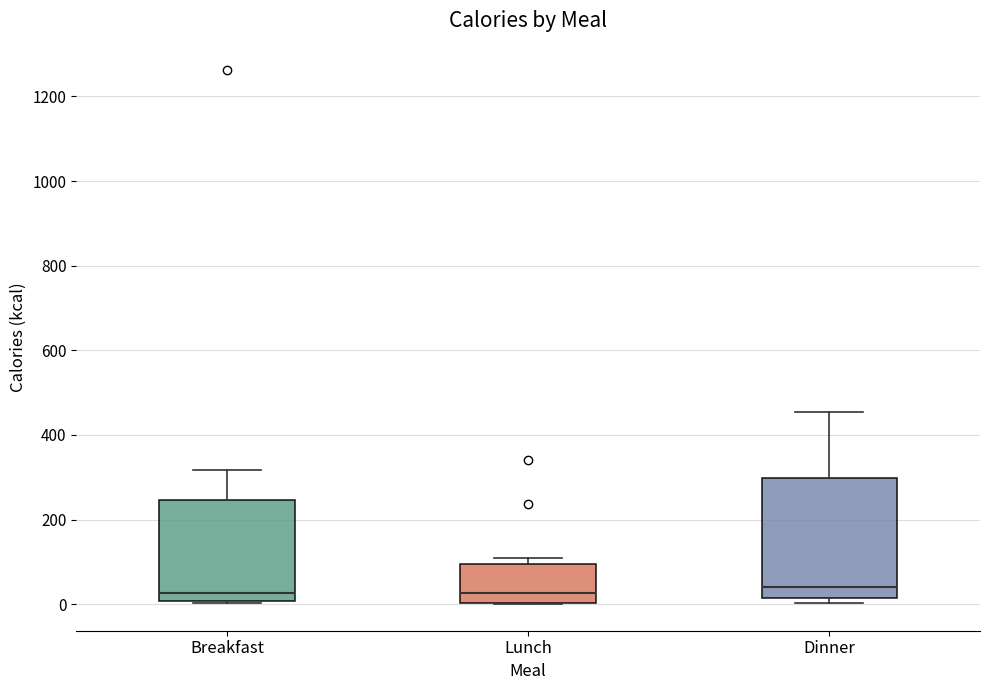

Comparing the boxes themselves (not the whiskers), which one is the tallest?

Dinner